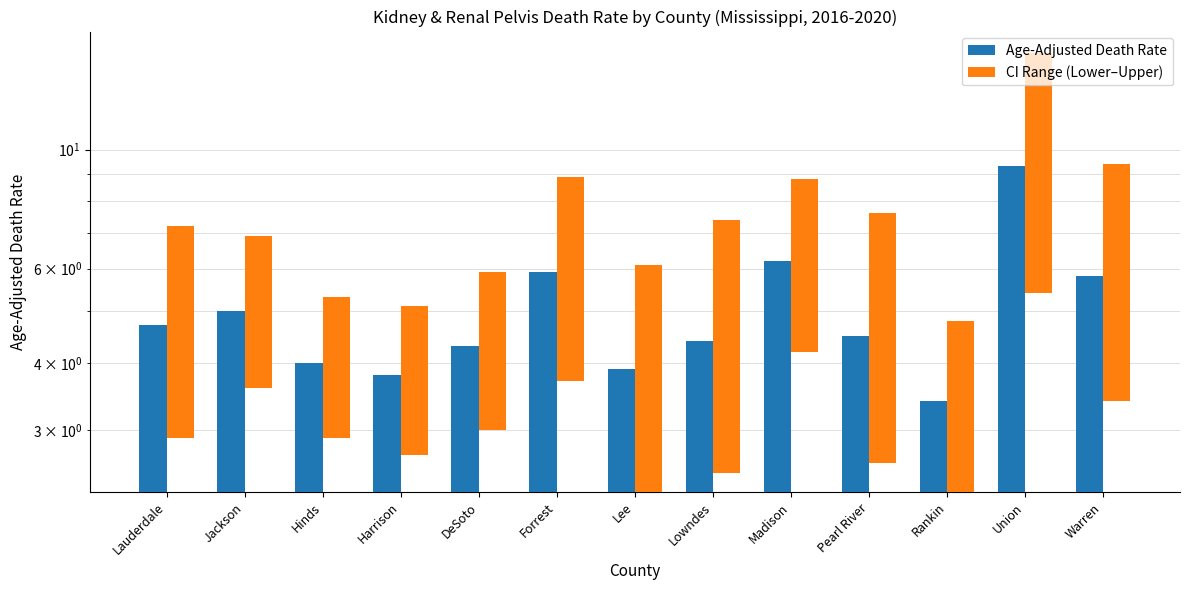

What is the maximum value for Age-Adjusted Death Rate?

9.3